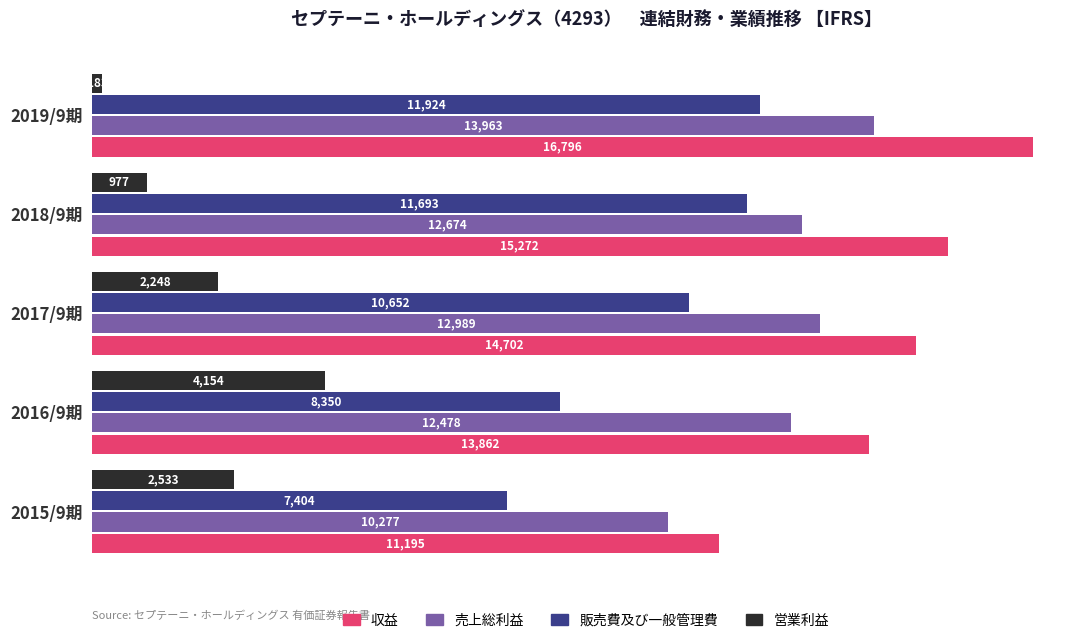

Which series has the largest total across all categories?

収益